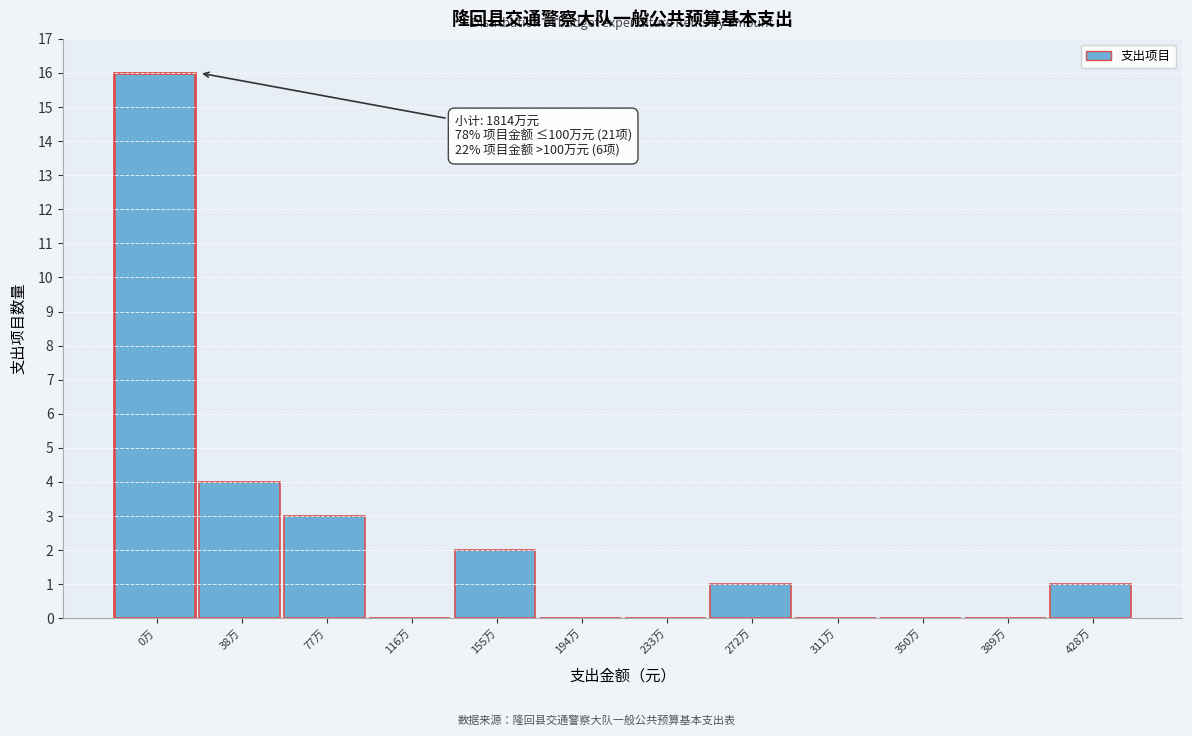

Reading left to right, list all the values displayed in this chart.

0万=16	38万=4	77万=3	116万=0	155万=2	194万=0	233万=0	272万=1	311万=0	350万=0	389万=0	428万=1